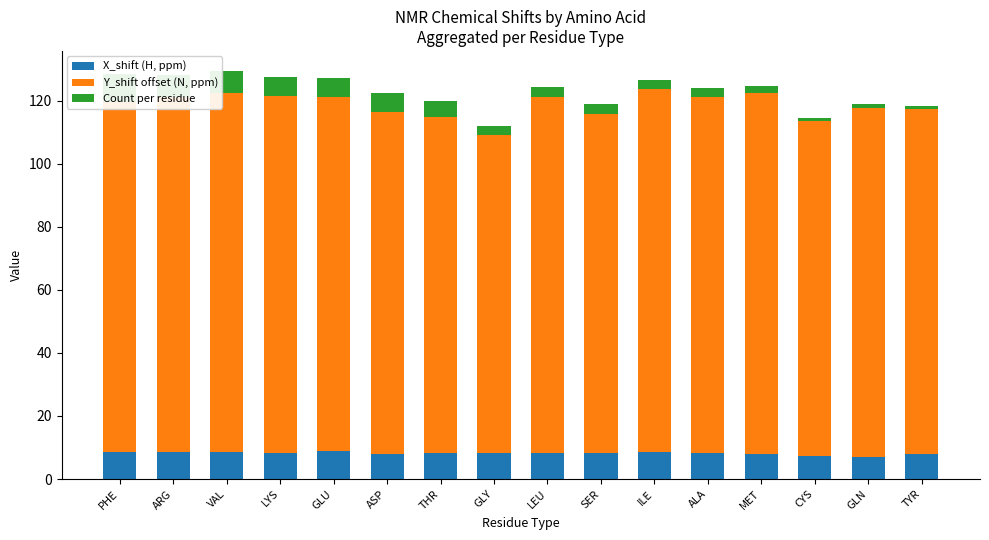

At how many categories does at least one series exceed 29?

16